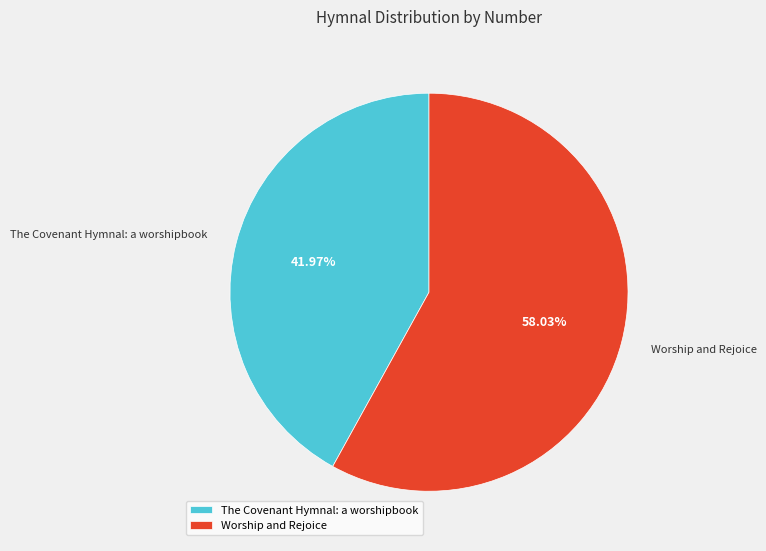

To the nearest percent, what is the average slice percentage?

50%